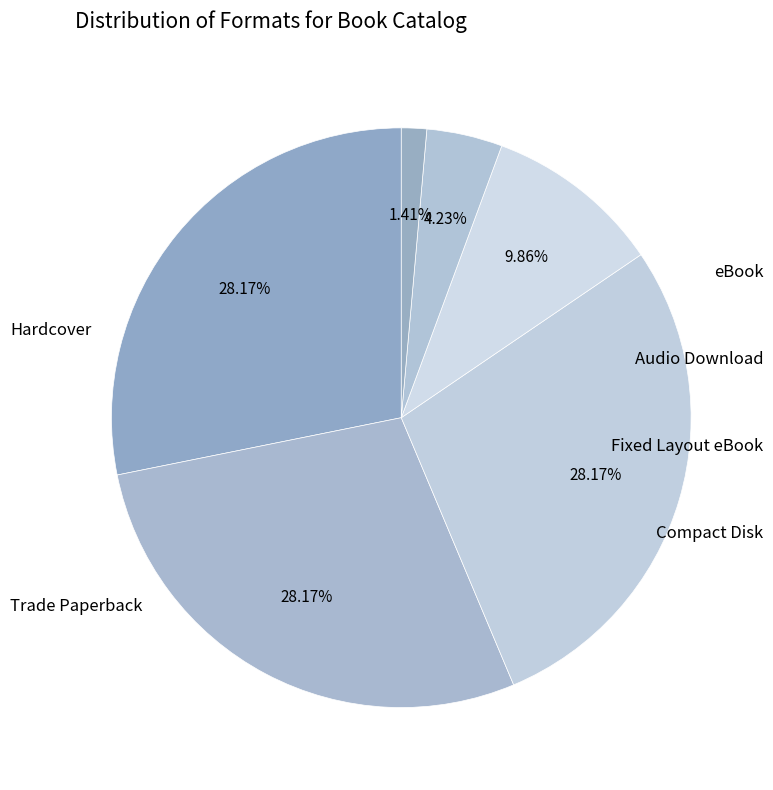

To the nearest percent, what percentage of the pie is Audio Download?

10%